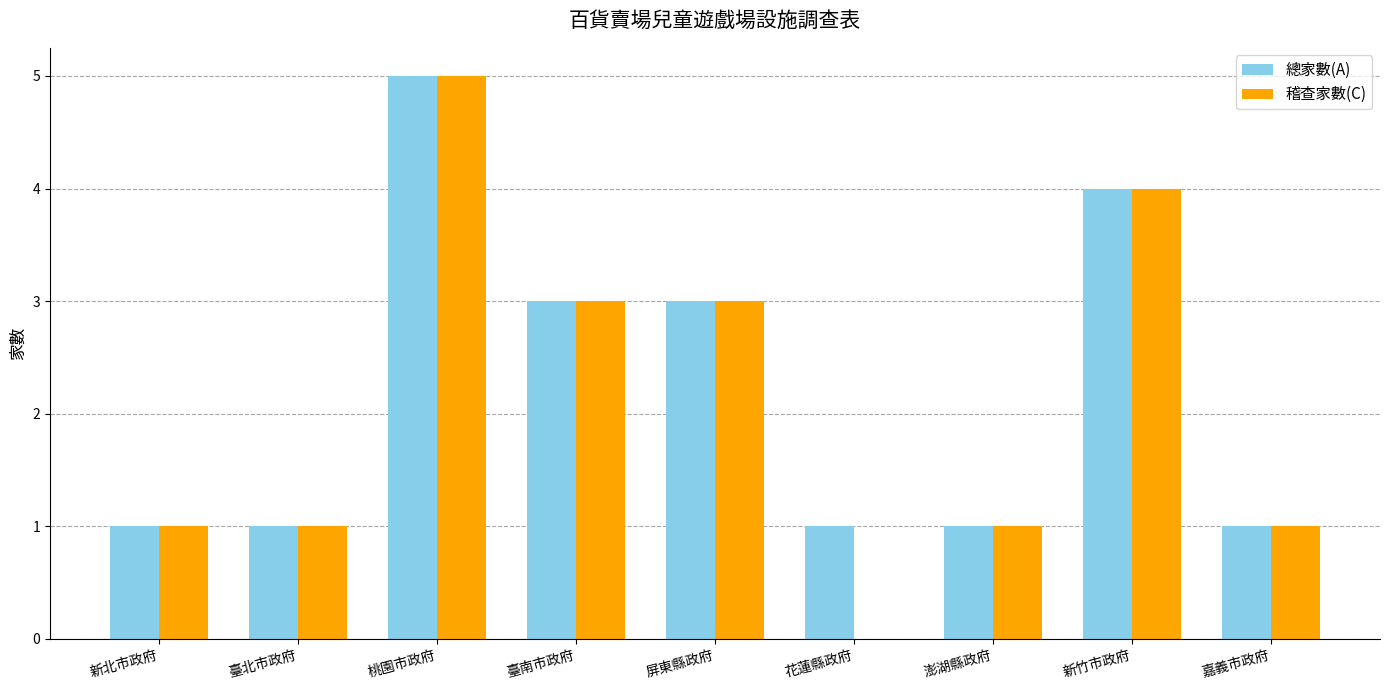

How many groups of bars are there?

9